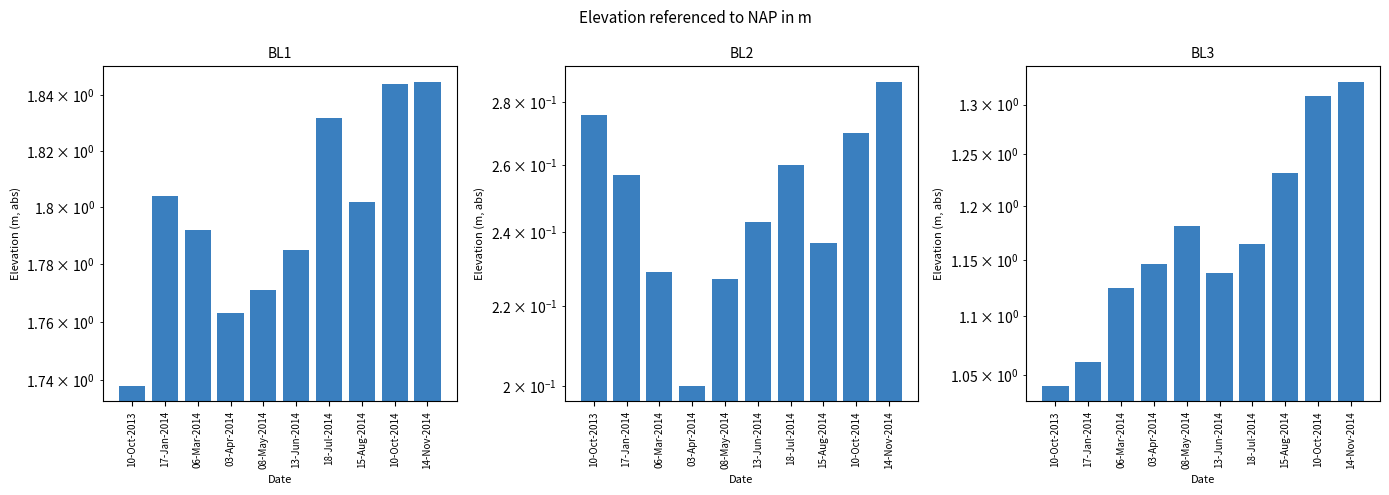

What is the label of the 5th bar from the right?

13-Jun-2014